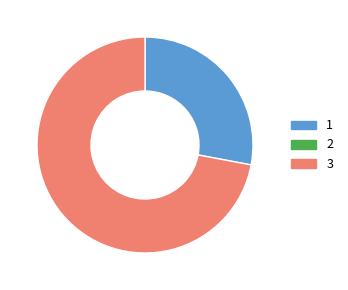

Is there a majority slice in this chart?

Yes